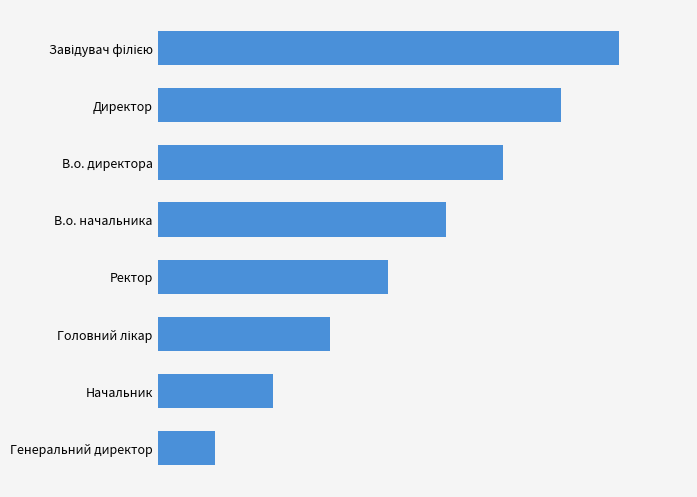

Are the bars horizontal?

Yes